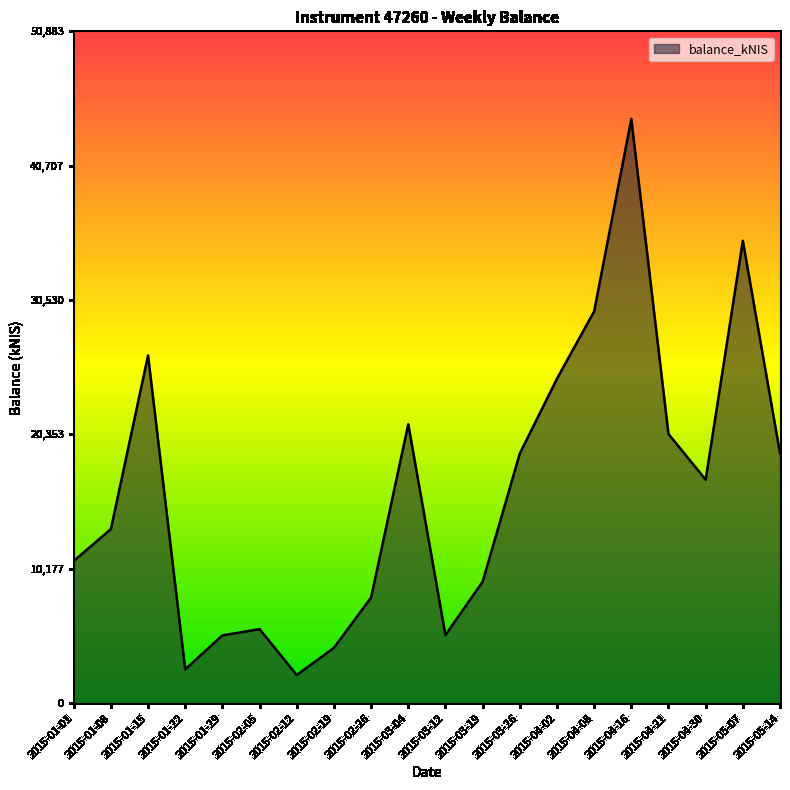

What value does the data have at 2015-01-29?

5134.7